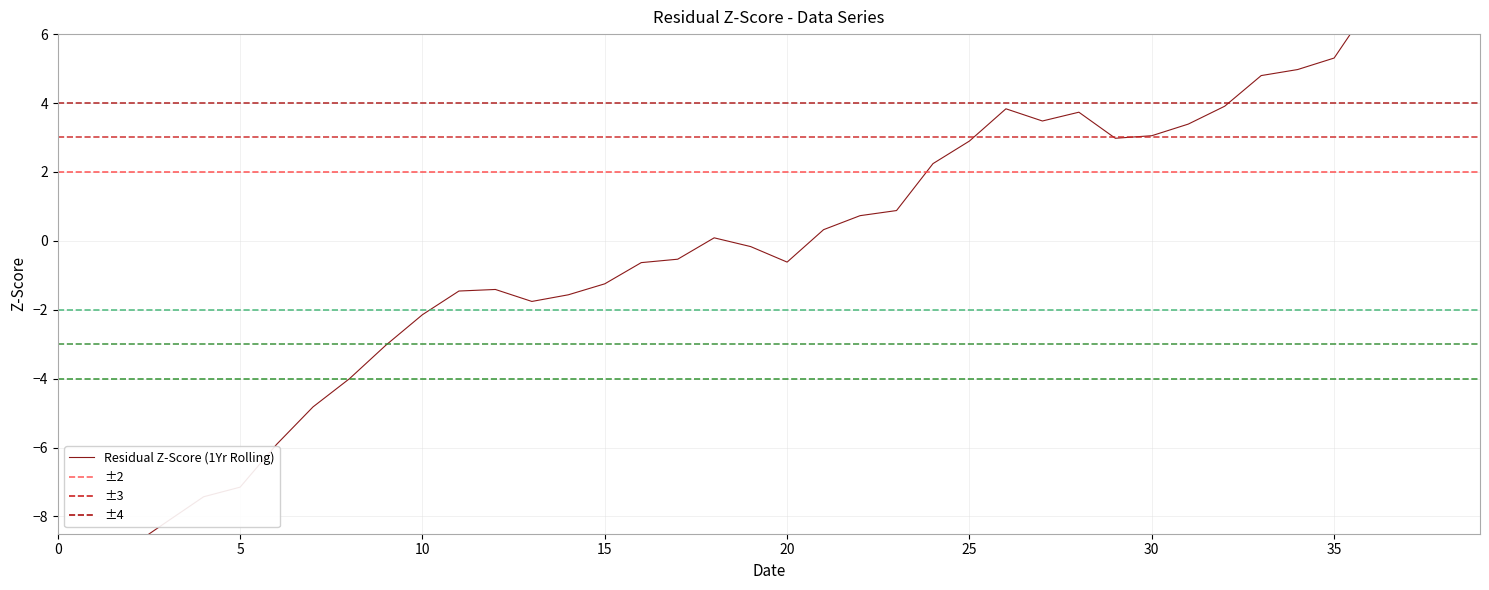

Count the number of values greater than 0.

20